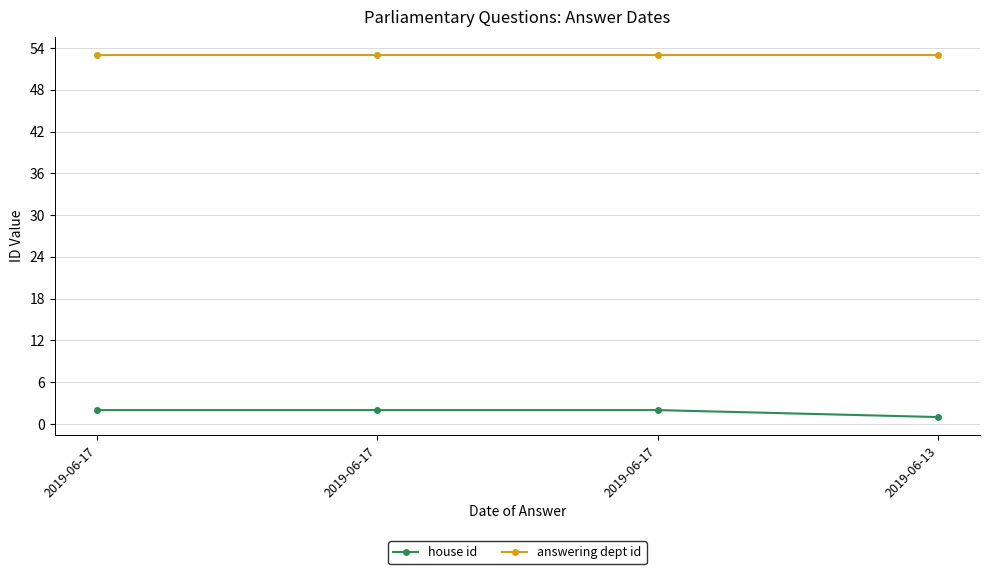

Rank the series by their maximum value, from highest to lowest.

answering dept id, house id